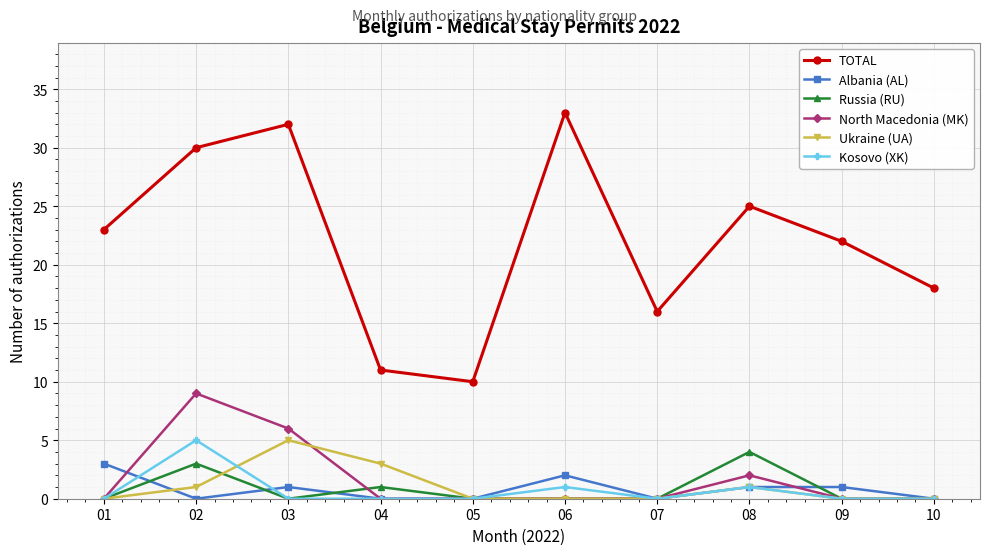

True or false: Albania (AL) and TOTAL intersect in this chart.

False